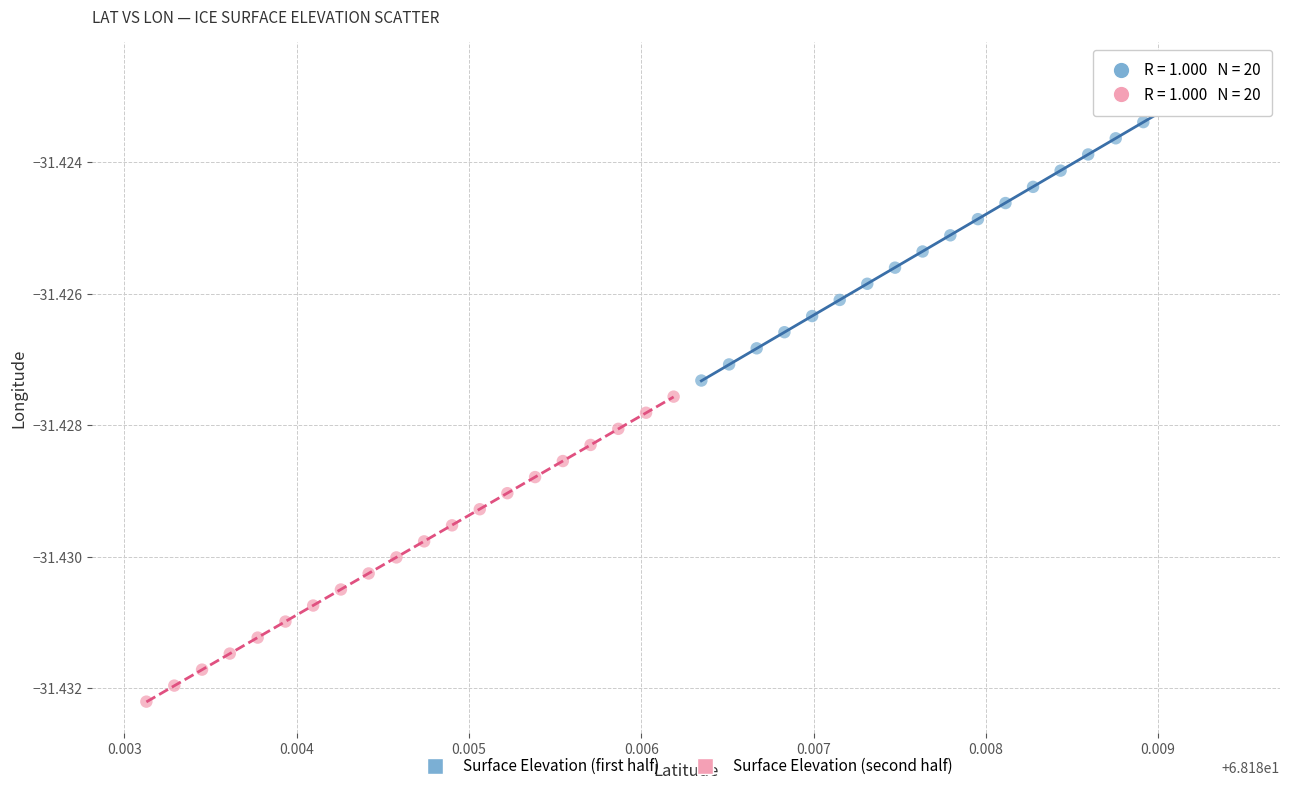

Which series has the widest spread of Y values?

Surface Elevation (first half)